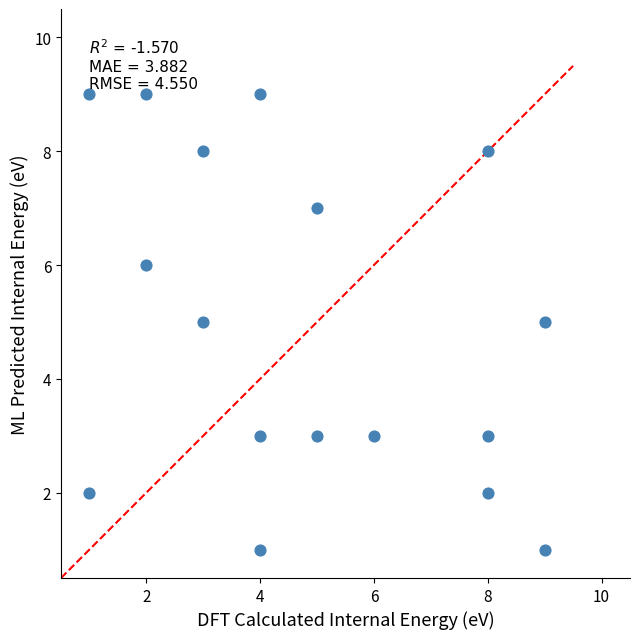

What is the range of Y values (max minus min)?

8